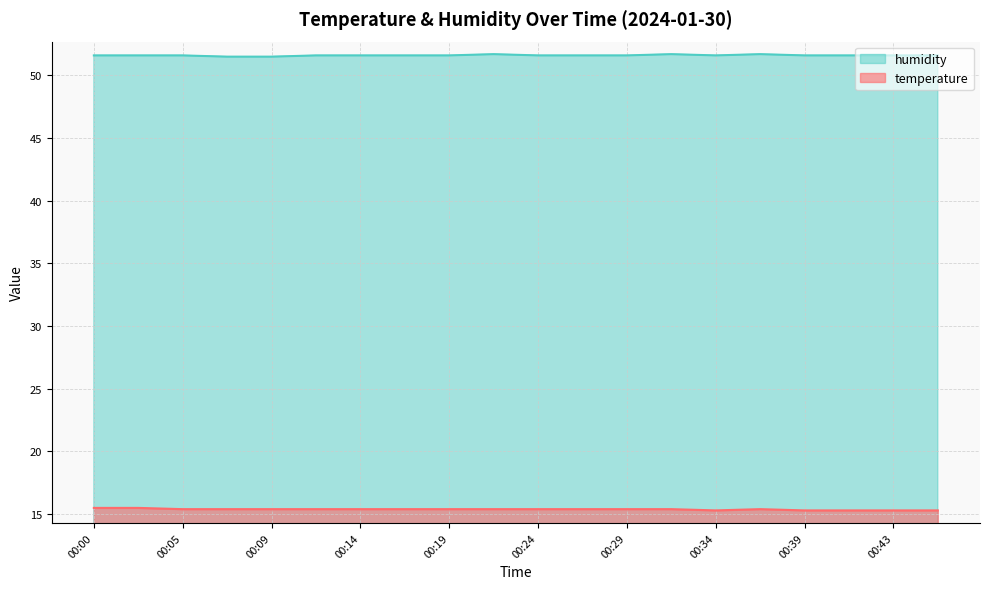

What is the sum of the humidity values at 00:00 and 00:12?

103.2